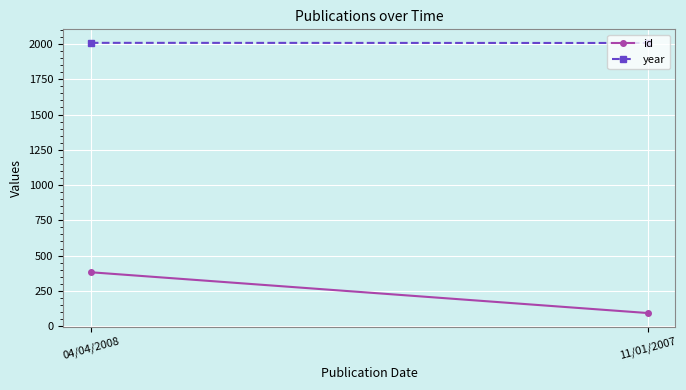

What is the sum of all id values?

475